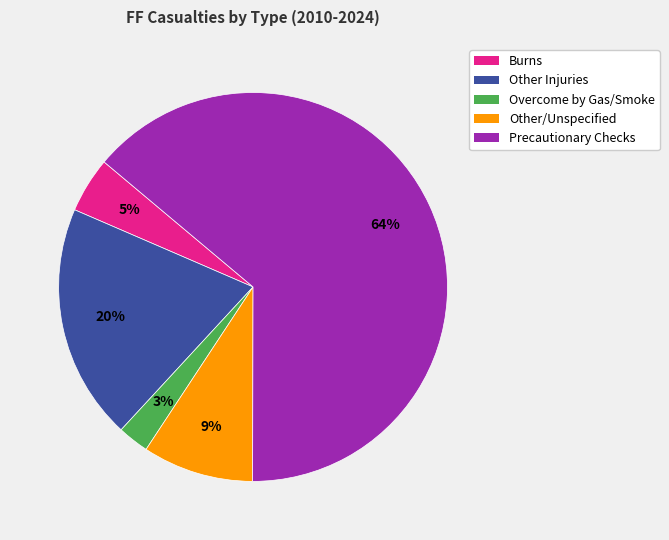

Combined, do Burns and Other Injuries account for over 50%?

No